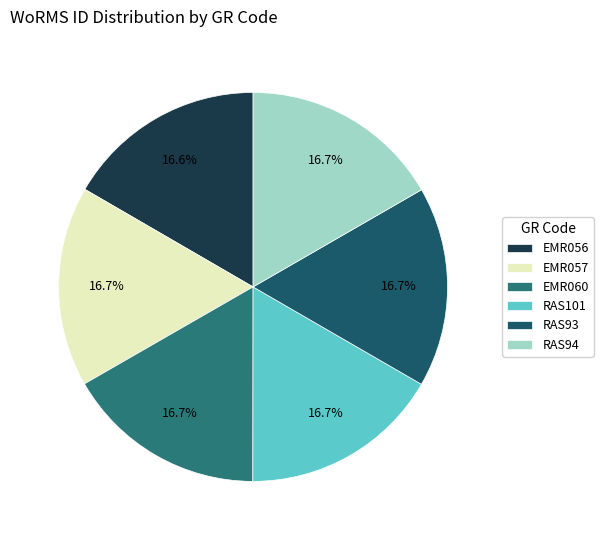

What is the total percentage of EMR060 and EMR056?

33.3%